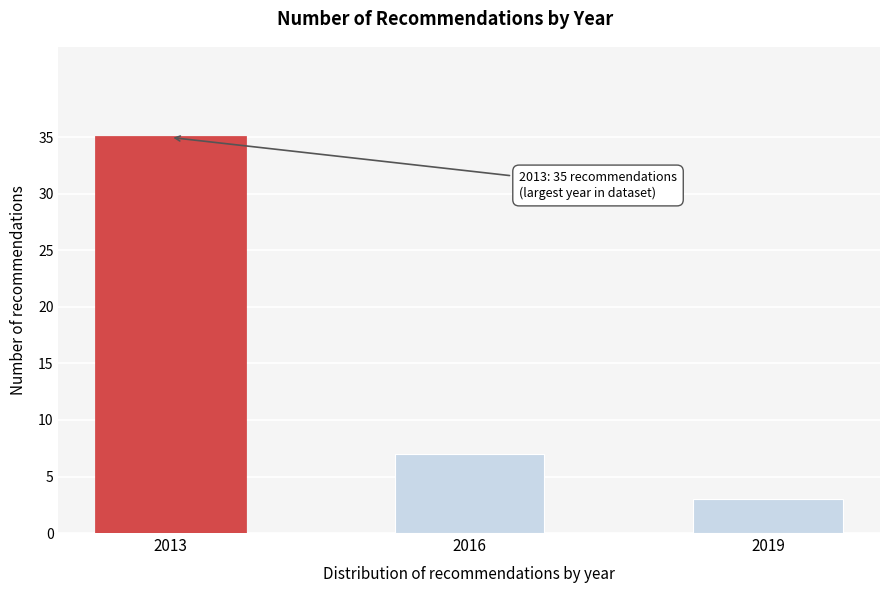

Reading left to right, list all the values displayed in this chart.

35	7	3